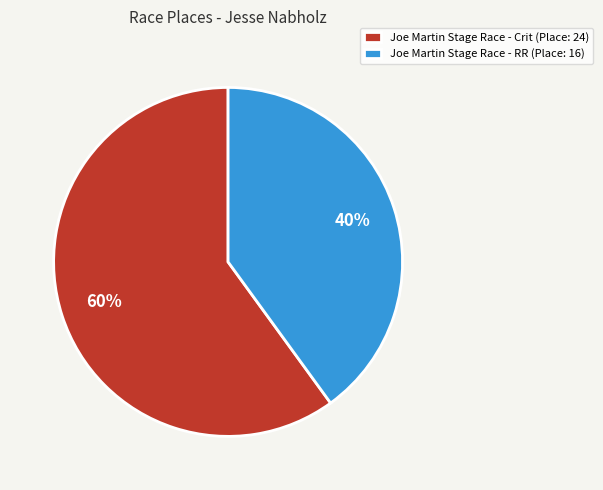

Rank the categories by value from highest to lowest.

Joe Martin Stage Race - Crit, Joe Martin Stage Race - RR